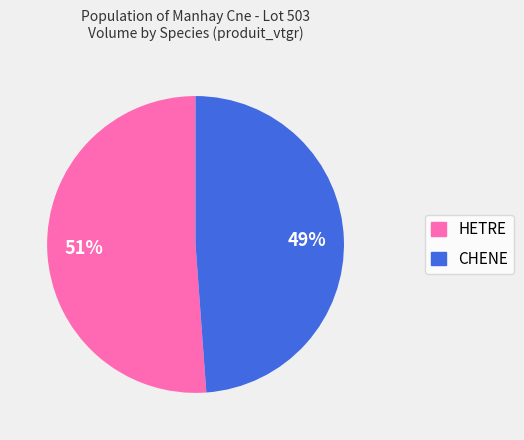

To the nearest percent, what is the combined percentage of HETRE and CHENE?

100%